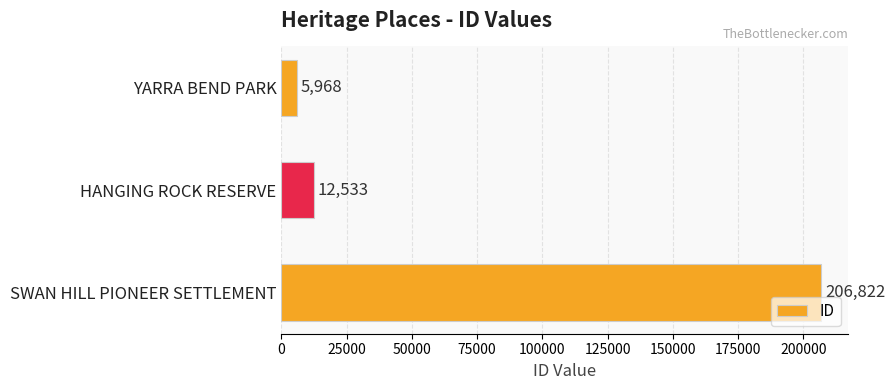

Reading bottom to top, extract all data points from this chart.

SWAN HILL PIONEER SETTLEMENT=206822	HANGING ROCK RESERVE=12533	YARRA BEND PARK=5968